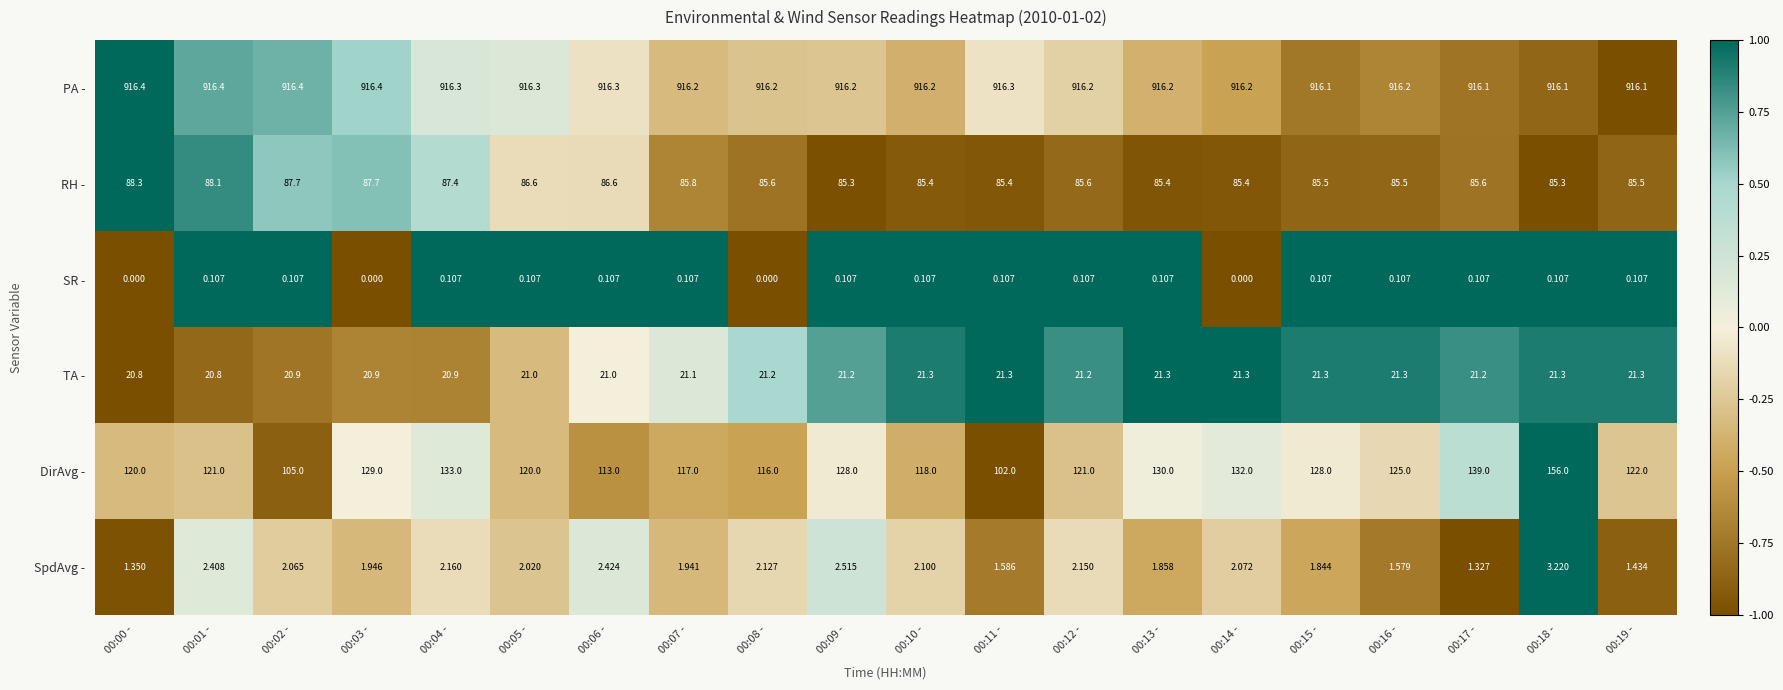

Rank the series at 00:09 - from lowest to highest value.

SR -, SpdAvg -, TA -, RH -, DirAvg -, PA -